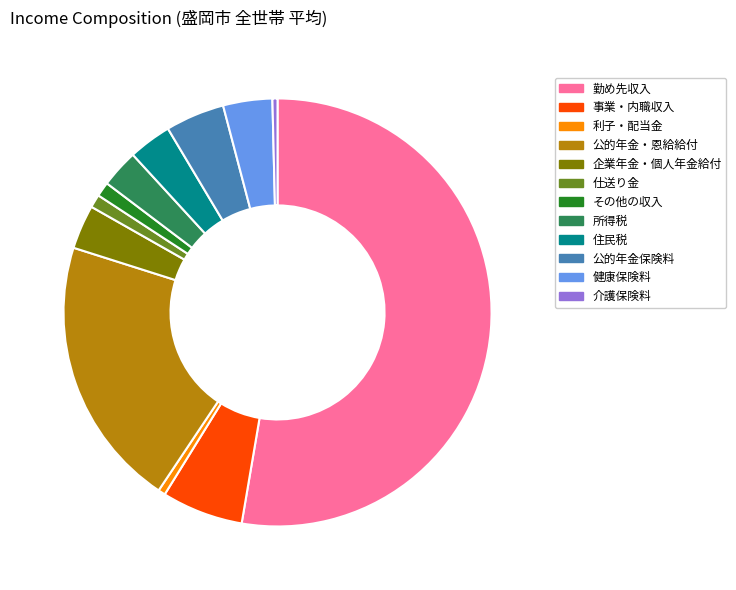

Do 住民税 and 利子・配当金 together represent more than half of the pie?

No